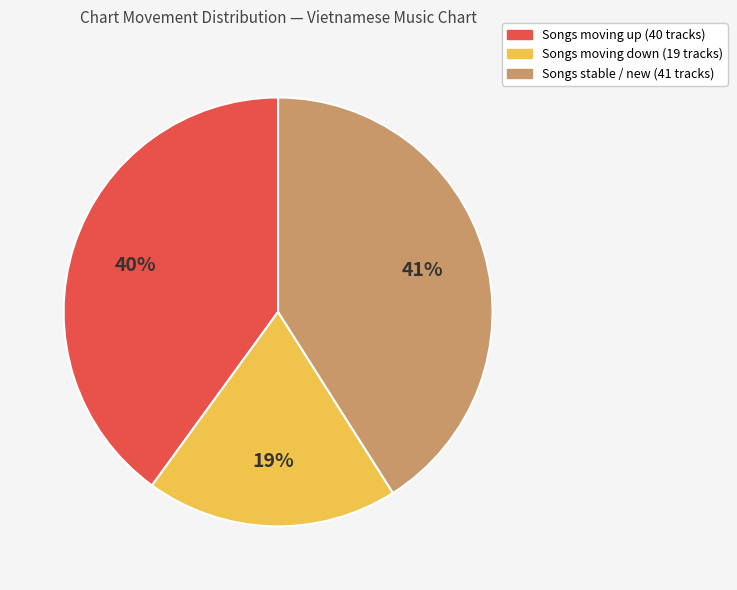

Is there any slice that represents more than half of the pie?

No